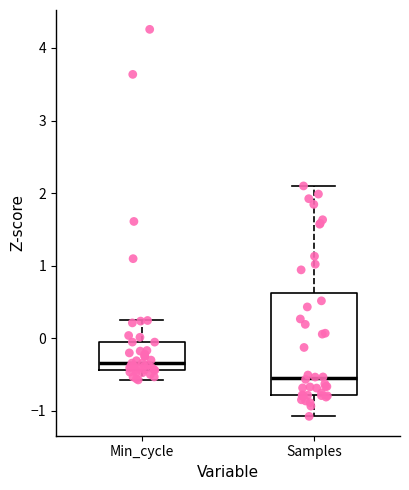

Which box's median line is the lowest?

Samples